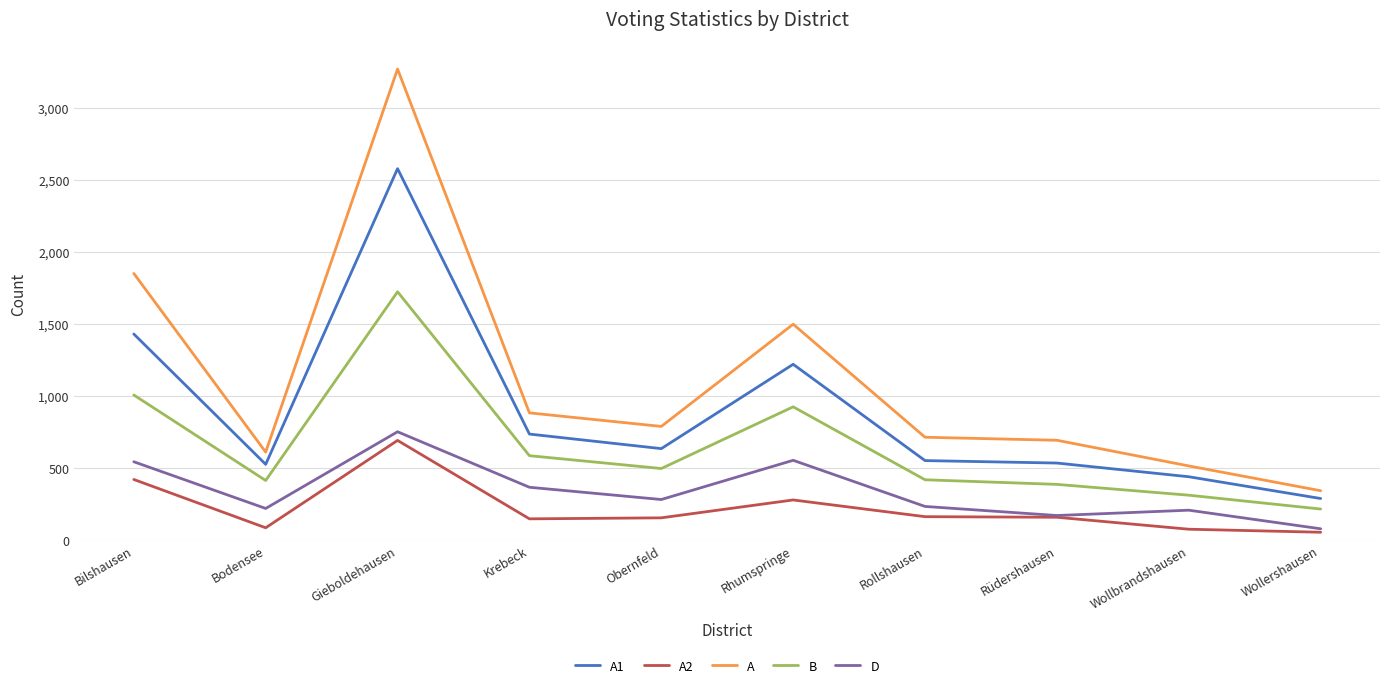

Between Gieboldehausen and Obernfeld, which series saw the biggest shift?

A